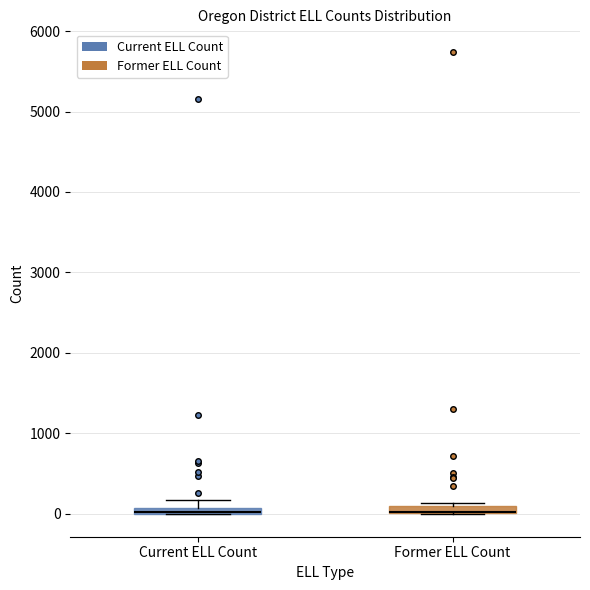

Where is the lower edge of the box for Former ELL Count on the y-axis? The values are not printed on the chart, so give them approximately, as read against the axis.

0